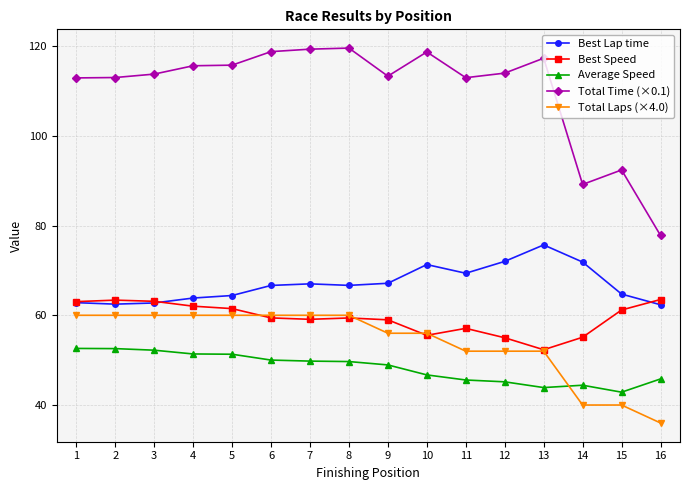

Between 13 and 15, which series saw the biggest shift?

Total Time (×0.1)